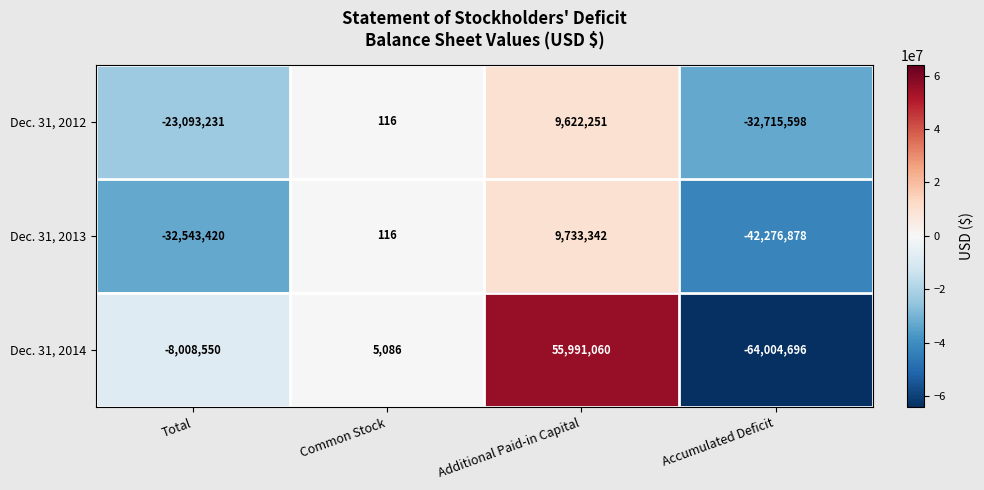

Reading left to right, list all the values displayed in this chart.

Dec. 31, 2012: -23093231	116	9622251	-32715598
Dec. 31, 2013: -32543420	116	9733342	-42276878
Dec. 31, 2014: -8008550	5086	55991060	-64004696